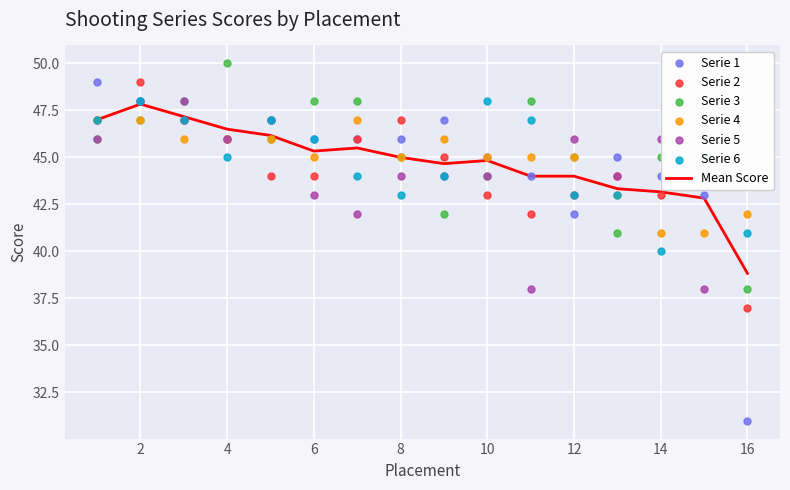

What is the maximum value for Mean Score?

47.8